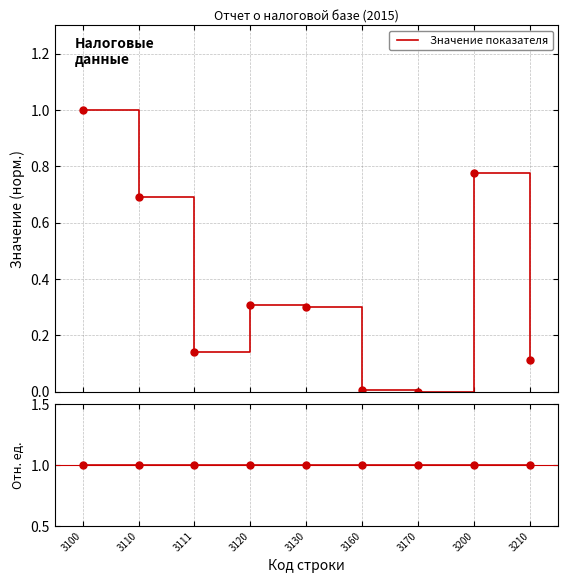

Where is the first local minimum?

3111